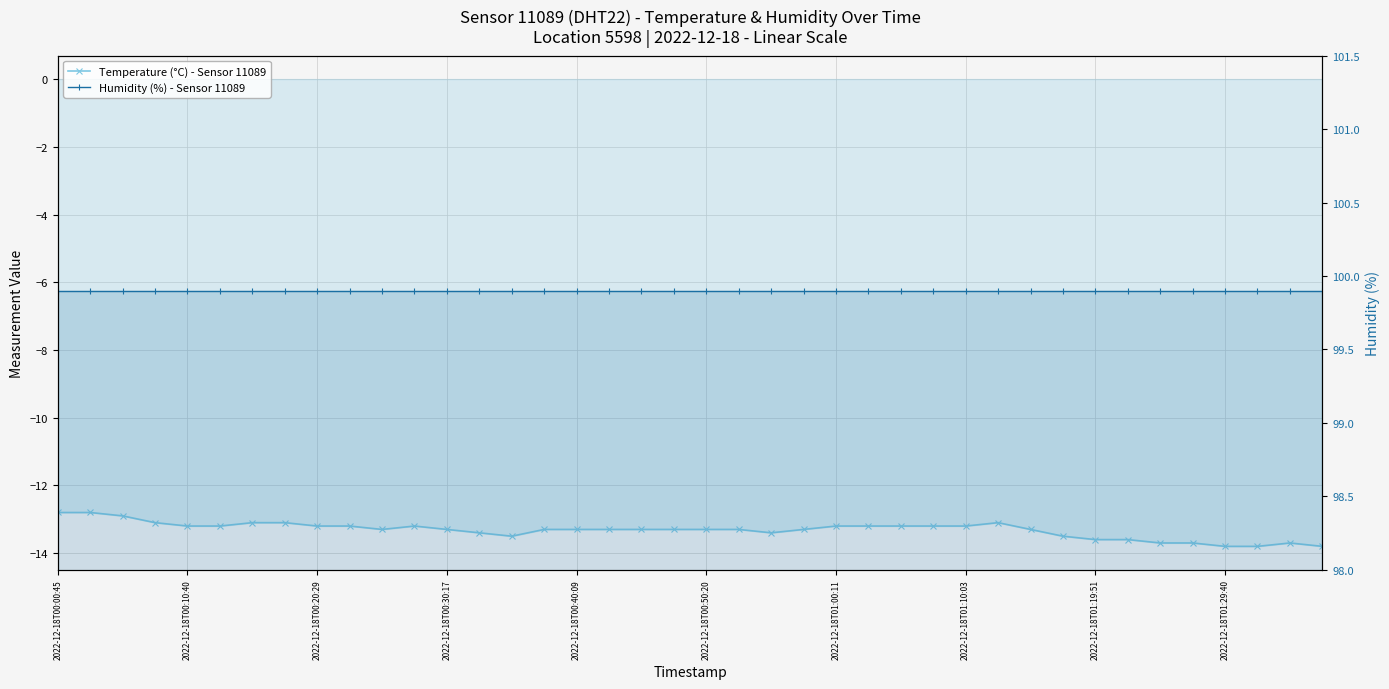

True or false: Humidity (%) - Sensor 11089 and Temperature (°C) - Sensor 11089 cross at least once.

False